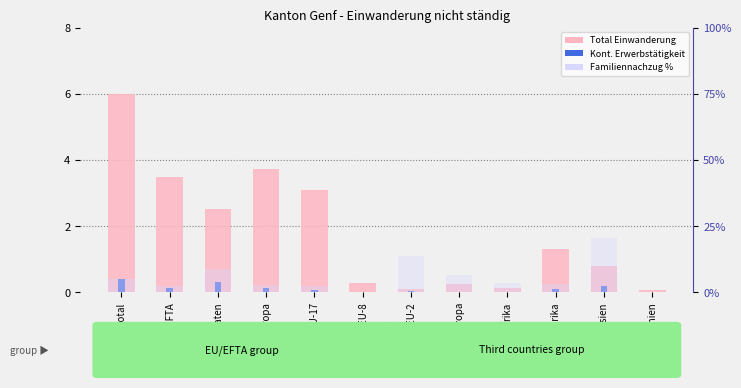

The value of Kont. Erwerbstätigkeit at Asien is 0.3. True or false?

False